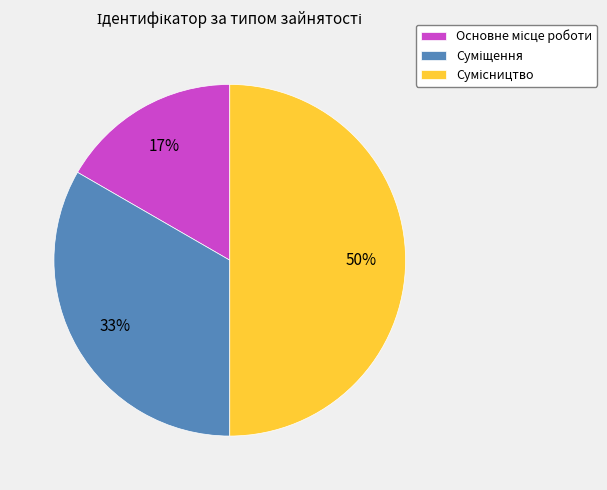

To the nearest percent, what is the average slice percentage?

33%